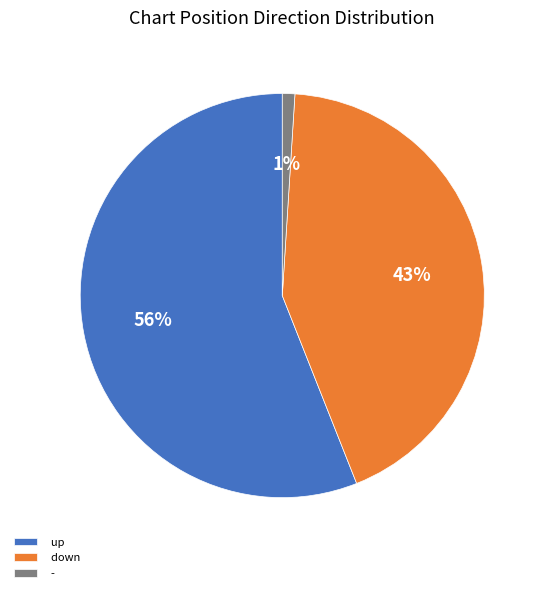

The down slice represents 43% of the pie. True or false?

True